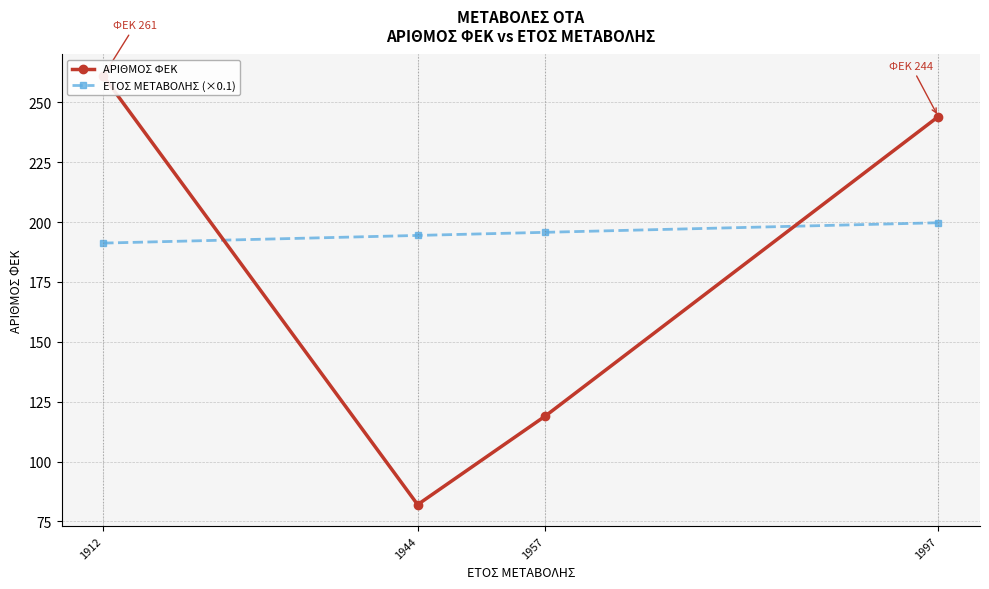

Rank the series by their average value, from highest to lowest.

ΕΤΟΣ ΜΕΤΑΒΟΛΗΣ (×0.1), ΑΡΙΘΜΟΣ ΦΕΚ